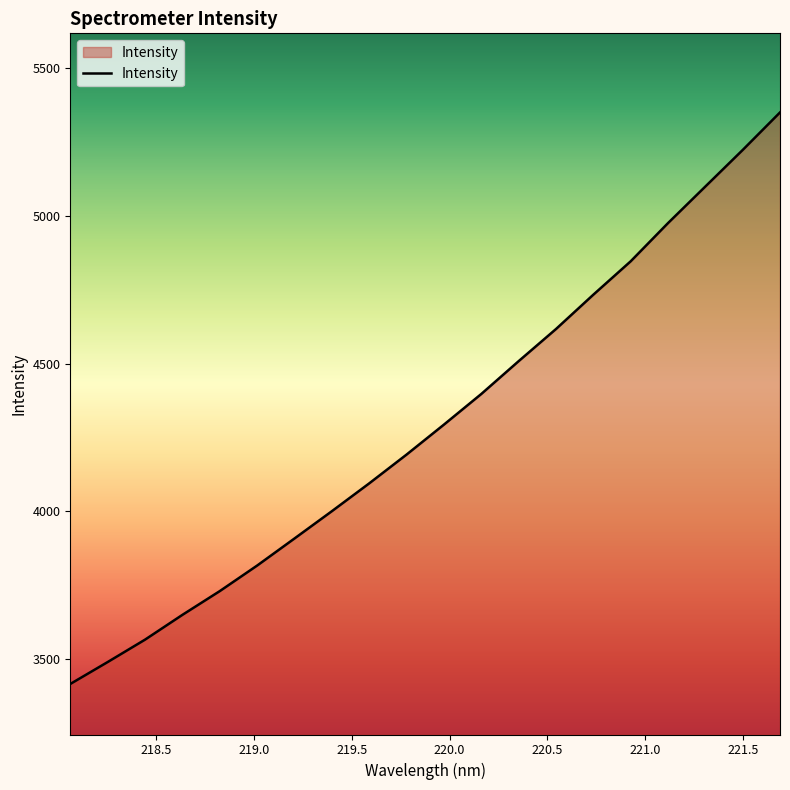

What is the difference between the maximum and minimum values?

1932.5